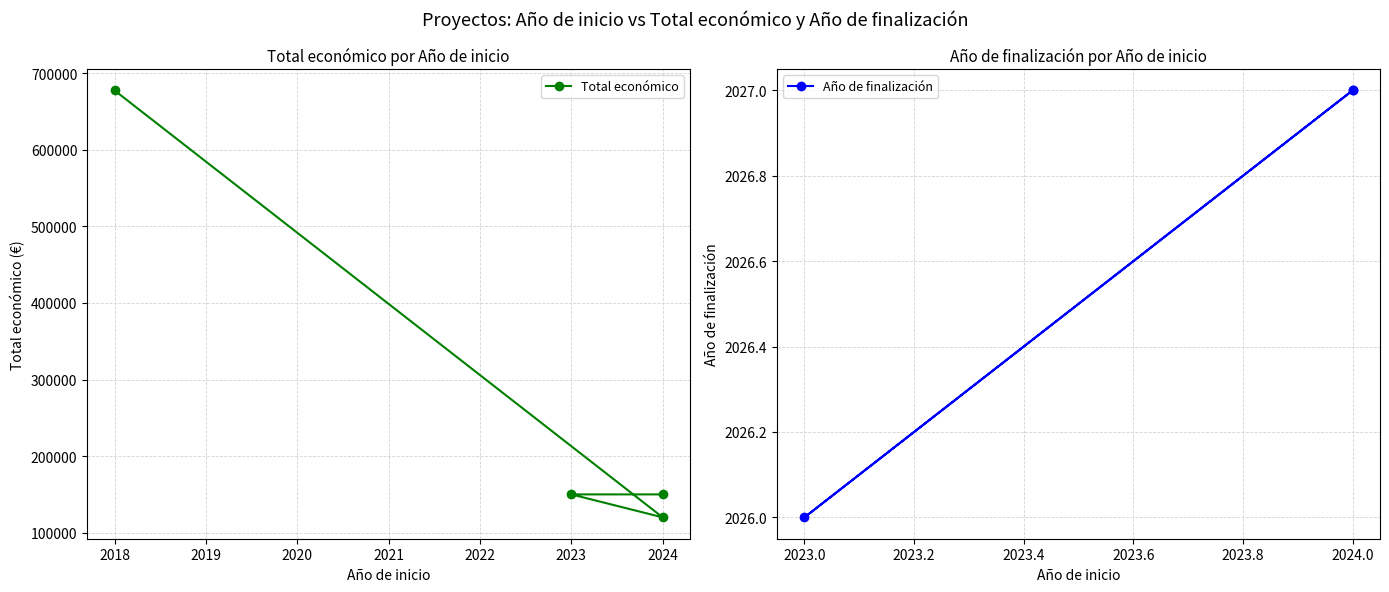

Which has a higher value, 2024 or 2018?

2018